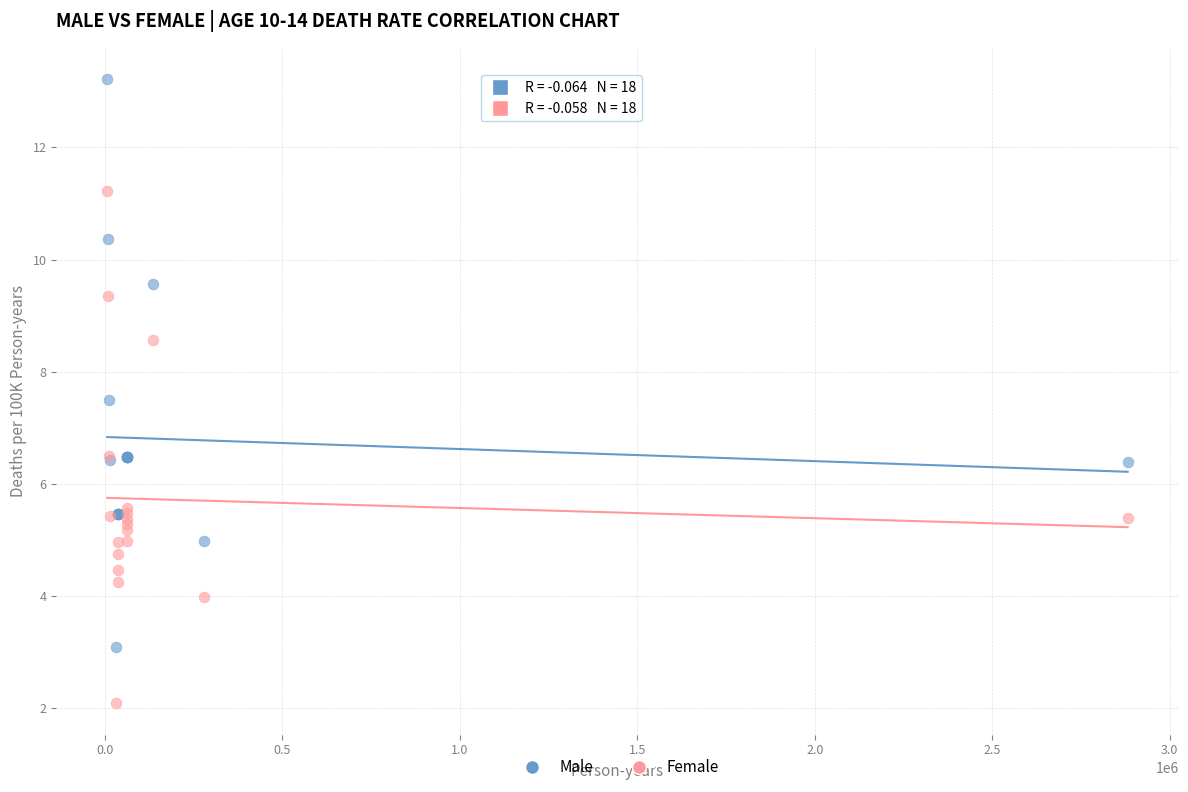

Which series reaches the maximum Y coordinate?

Male